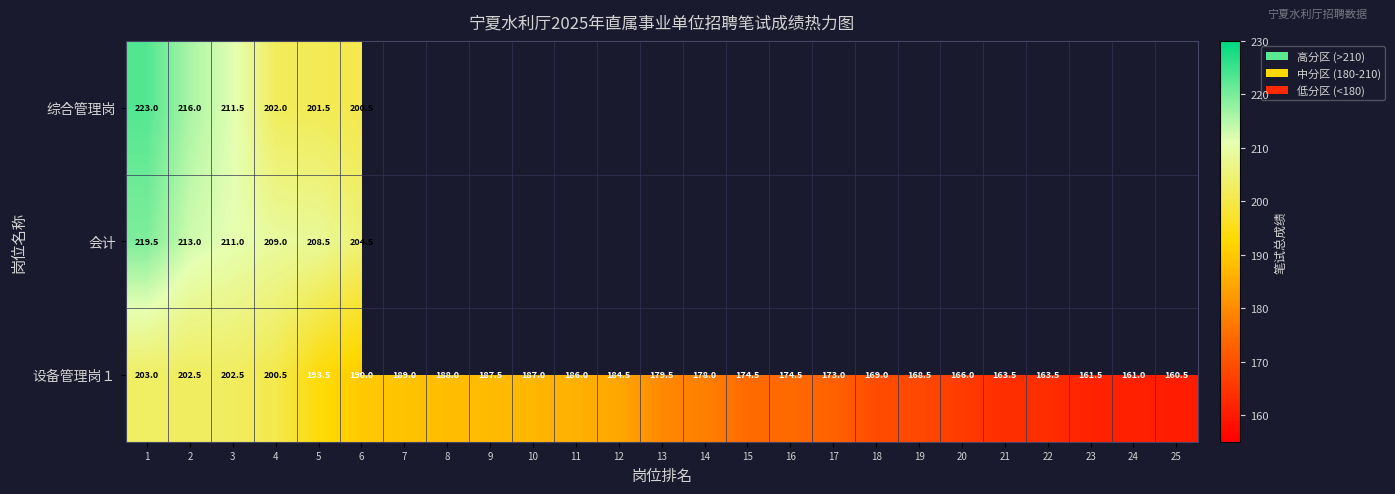

True or false: 设备管理岗１ has a value of 161.0 at 24.

True